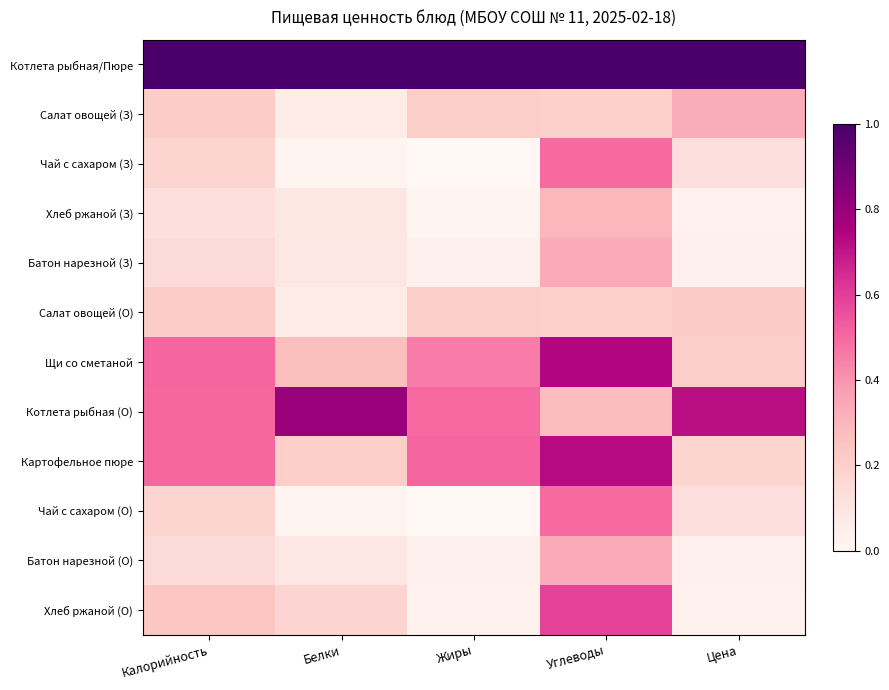

List the series in order of their peak value, lowest first.

Салат овощей (О), Хлеб ржаной (З), Салат овощей (З), Батон нарезной (З), Батон нарезной (О), Чай с сахаром (З), Чай с сахаром (О), Хлеб ржаной (О), Картофельное пюре, Щи со сметаной, Котлета рыбная (О), Котлета рыбная/Пюре